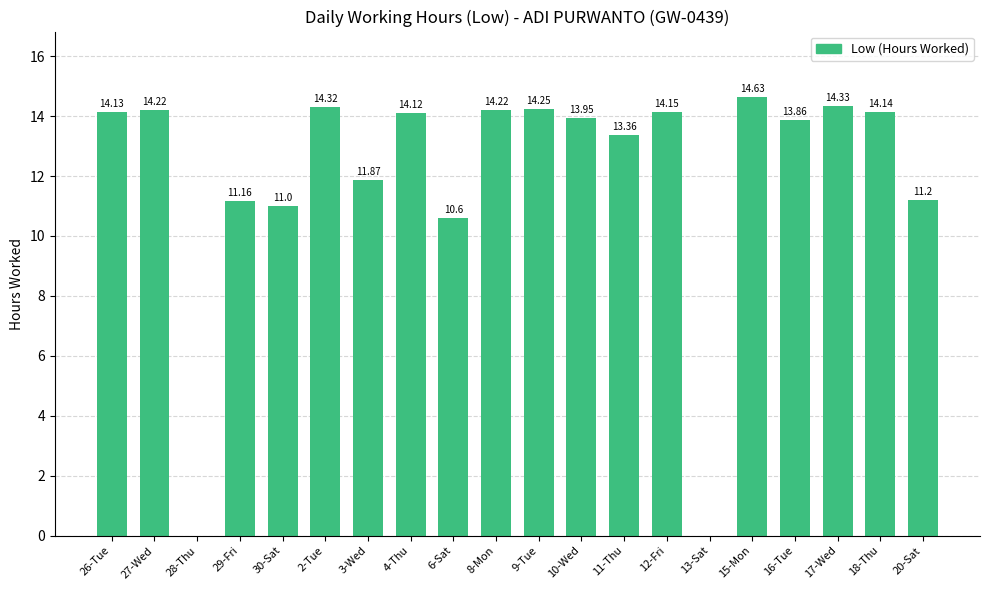

At which label is the value closest to 7?

6-Sat